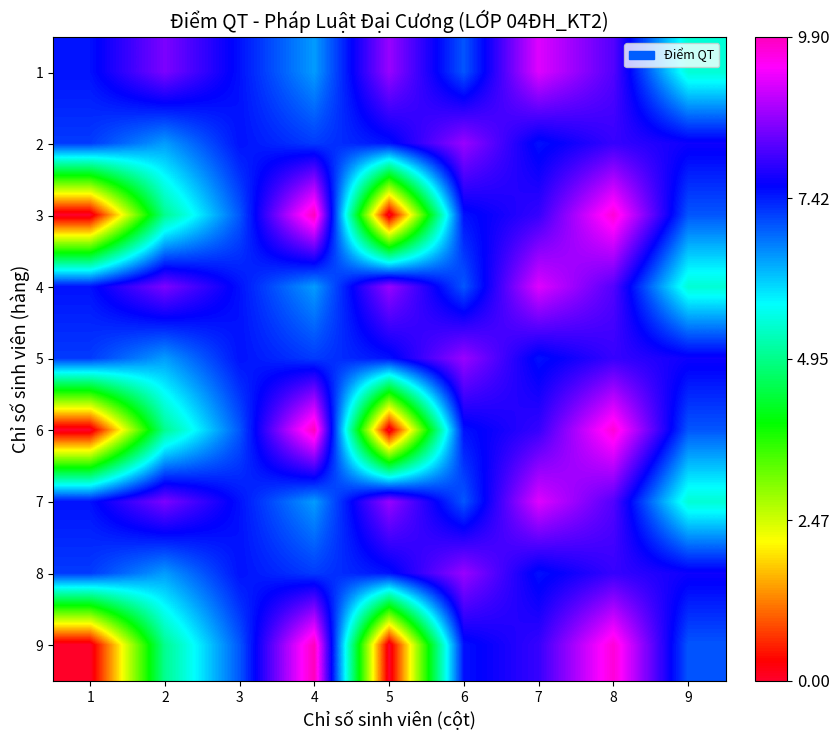

What is the spread (max minus min) of values at 3?

0.5